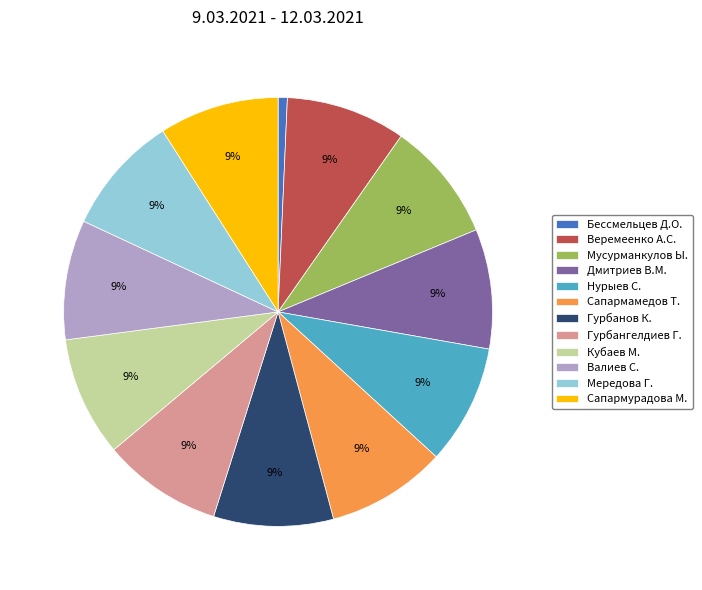

To the nearest percent, what is the difference between the largest and smallest slice percentages?

8%